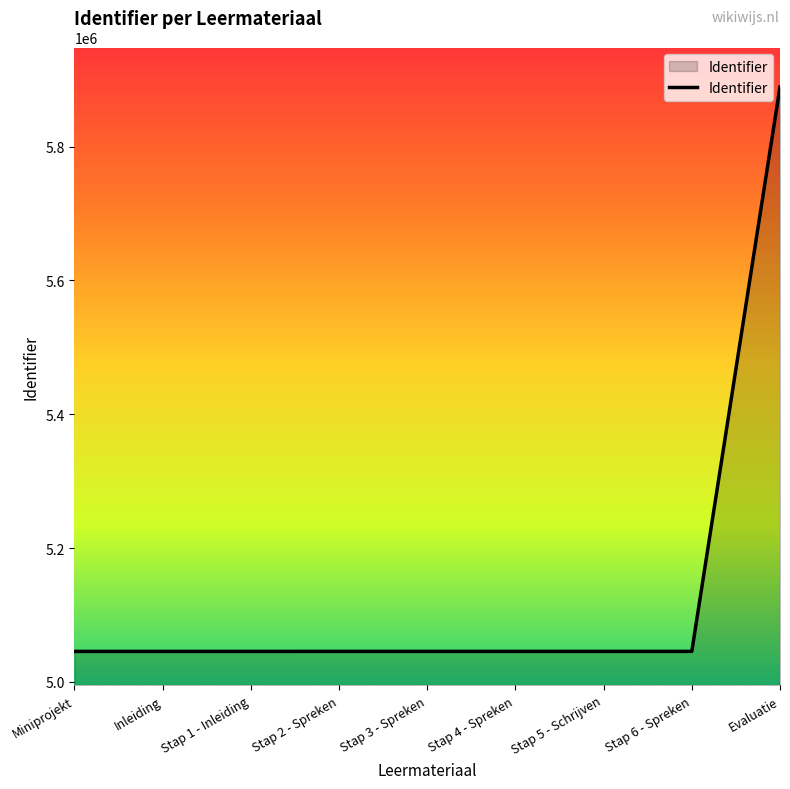

What is the difference between the second highest and second lowest values?

23